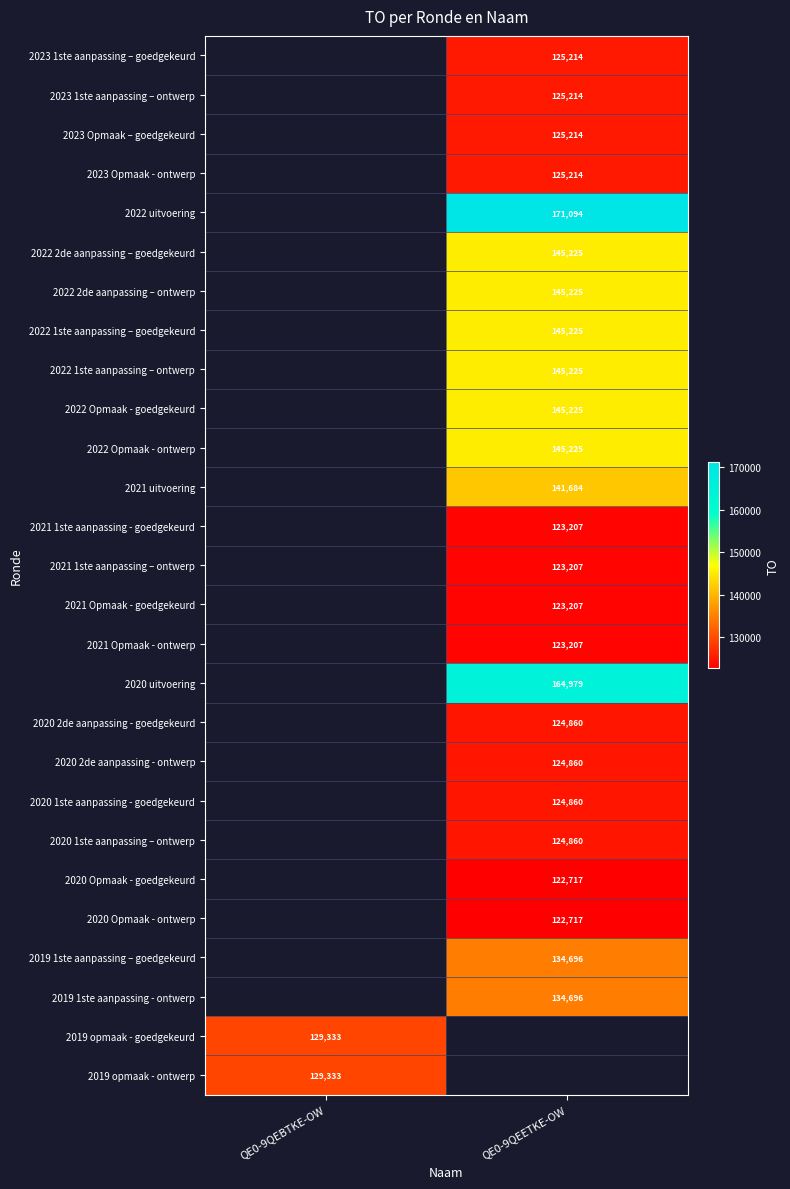

Which has a higher value, QE0-9QEBTKE-OW or QE0-9QEETKE-OW?

QE0-9QEETKE-OW